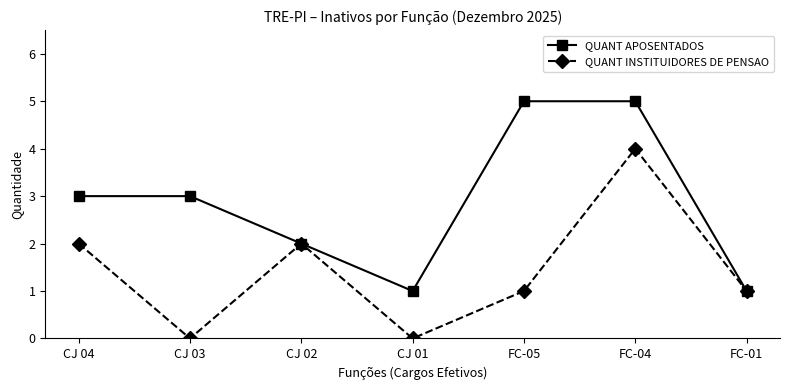

Is it true that QUANT APOSENTADOS equals 1 at FC-01?

True